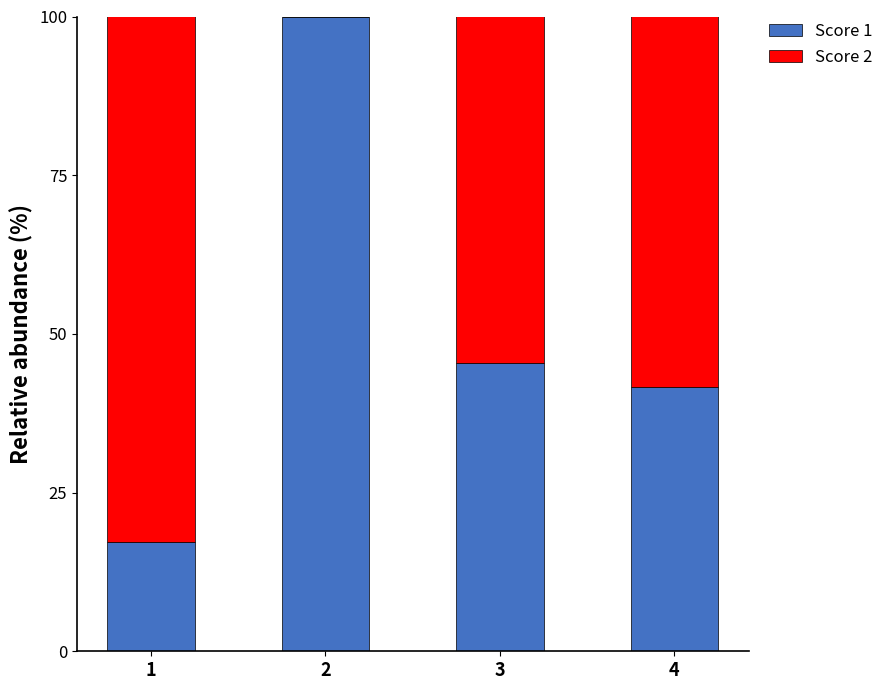

Reading left to right, list the values for the Score 1 series.

1=17.2	2=100.0	3=45.5	4=41.7